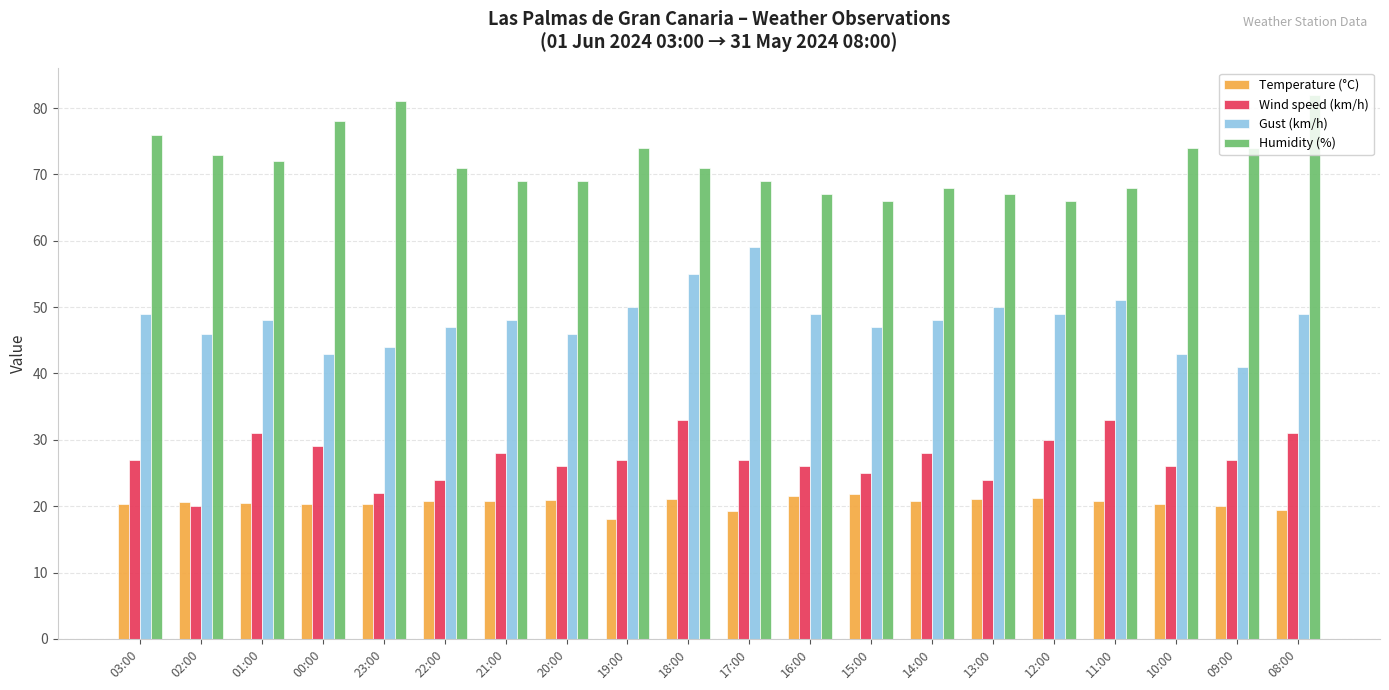

Count the number of data series in this chart.

4